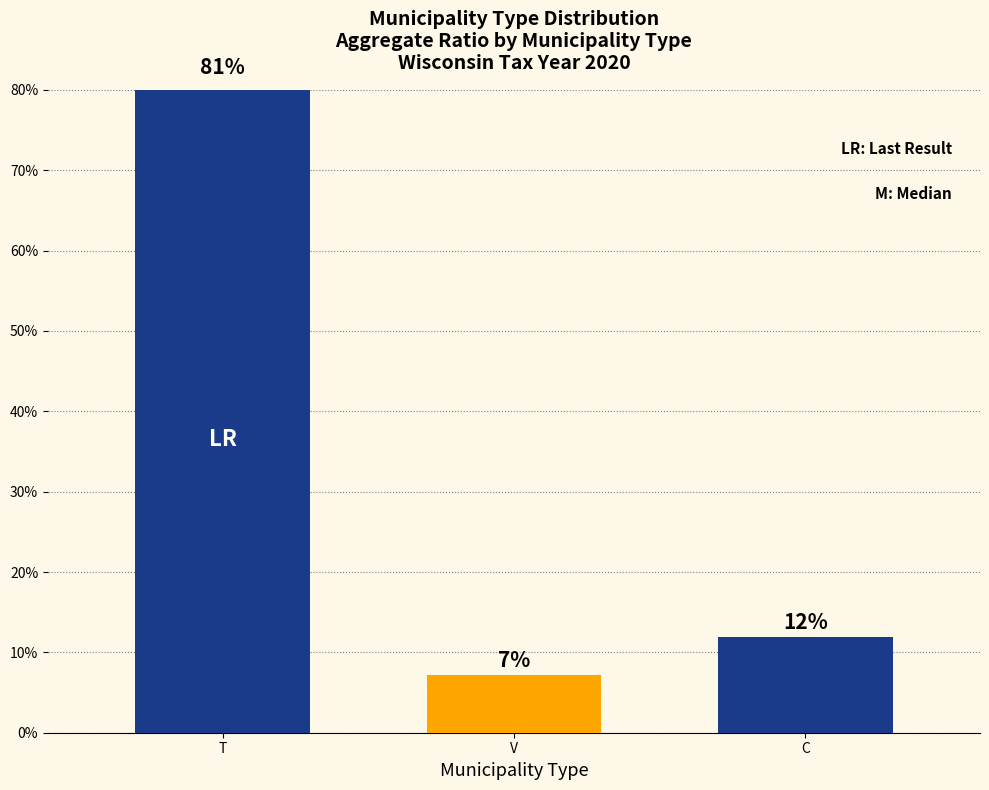

What is the average value?

33.3